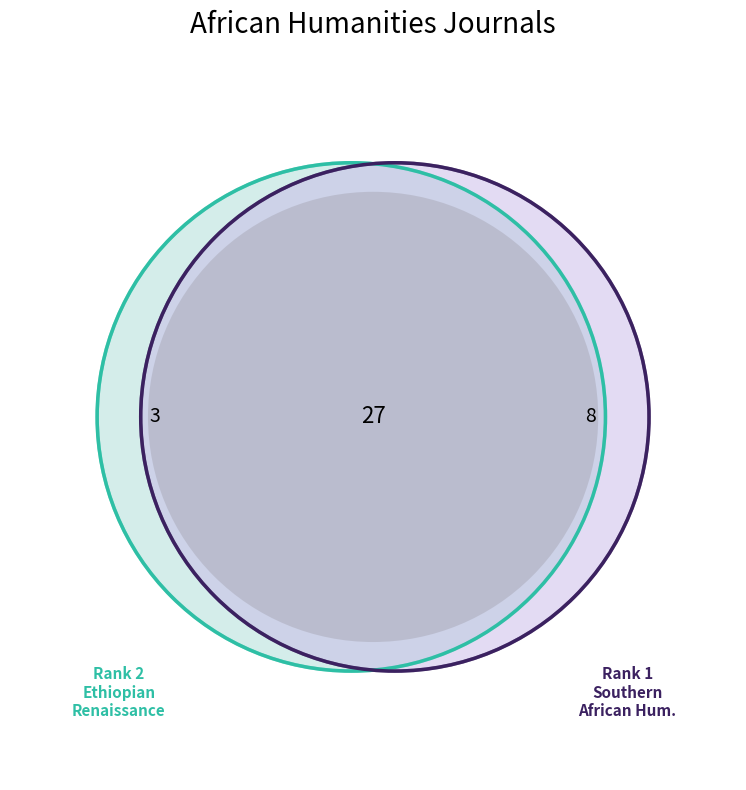

Rank the categories by value from lowest to highest.

Ethiopian Renaissance Journal of Social Sciences, Southern African Humanities